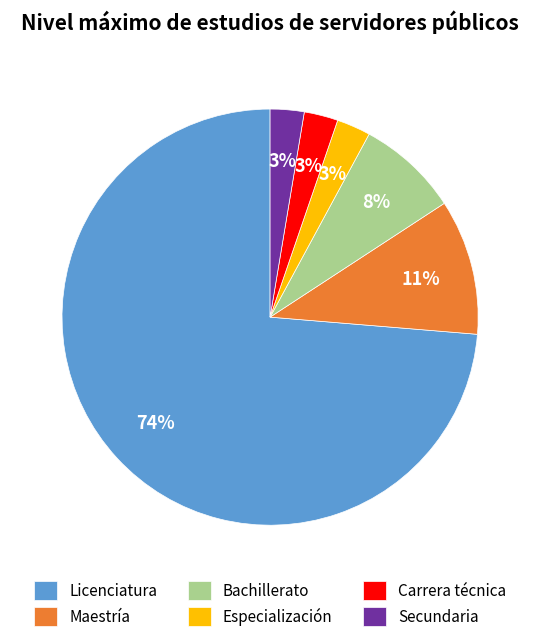

Is Bachillerato the majority of the pie?

No